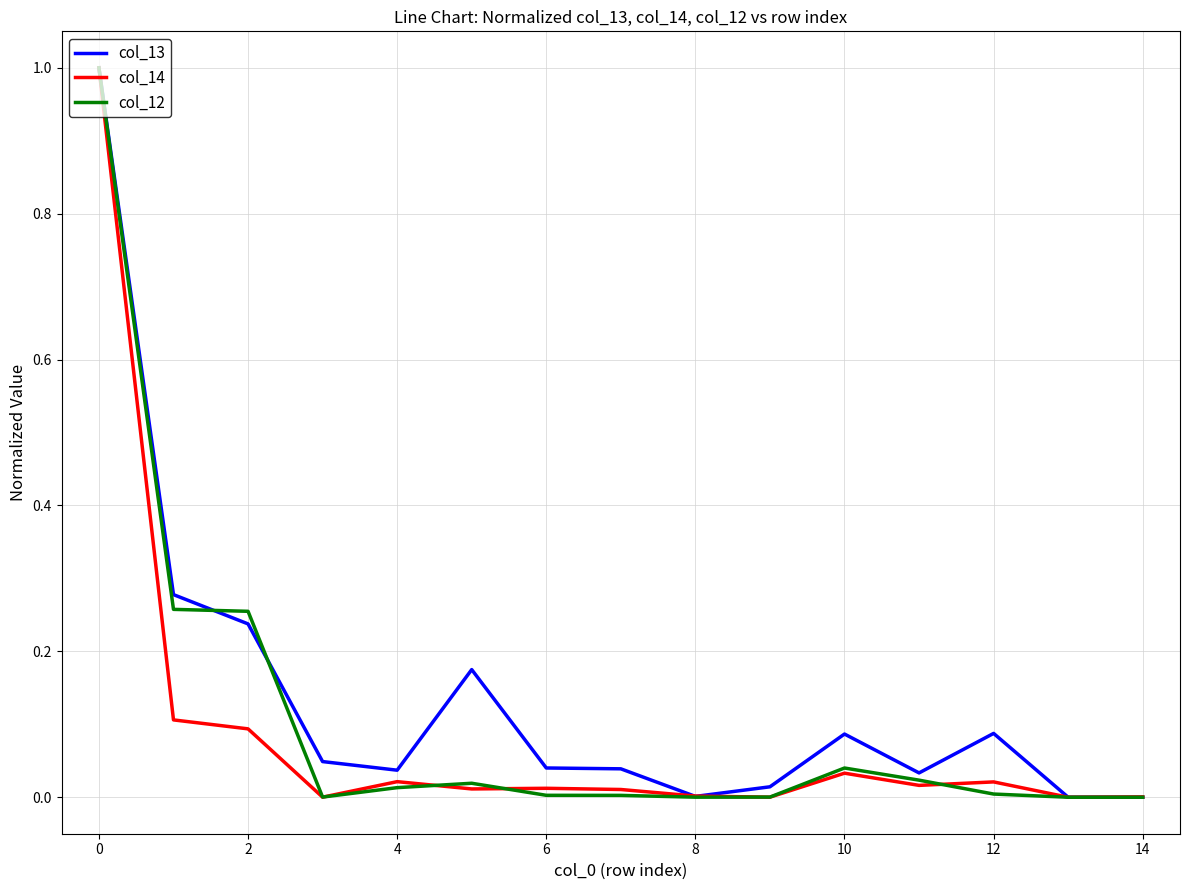

What is the highest value of the col_13 series?

1.0